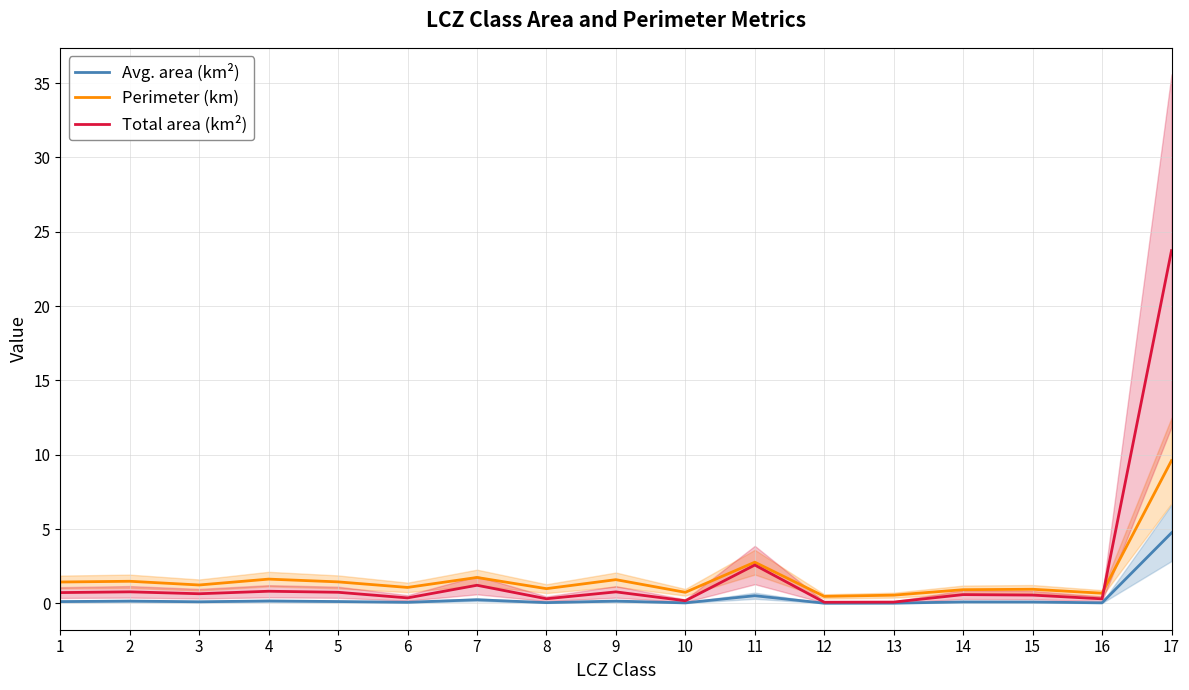

What is the approximate value of Avg. area (km²) at 11?

0.5